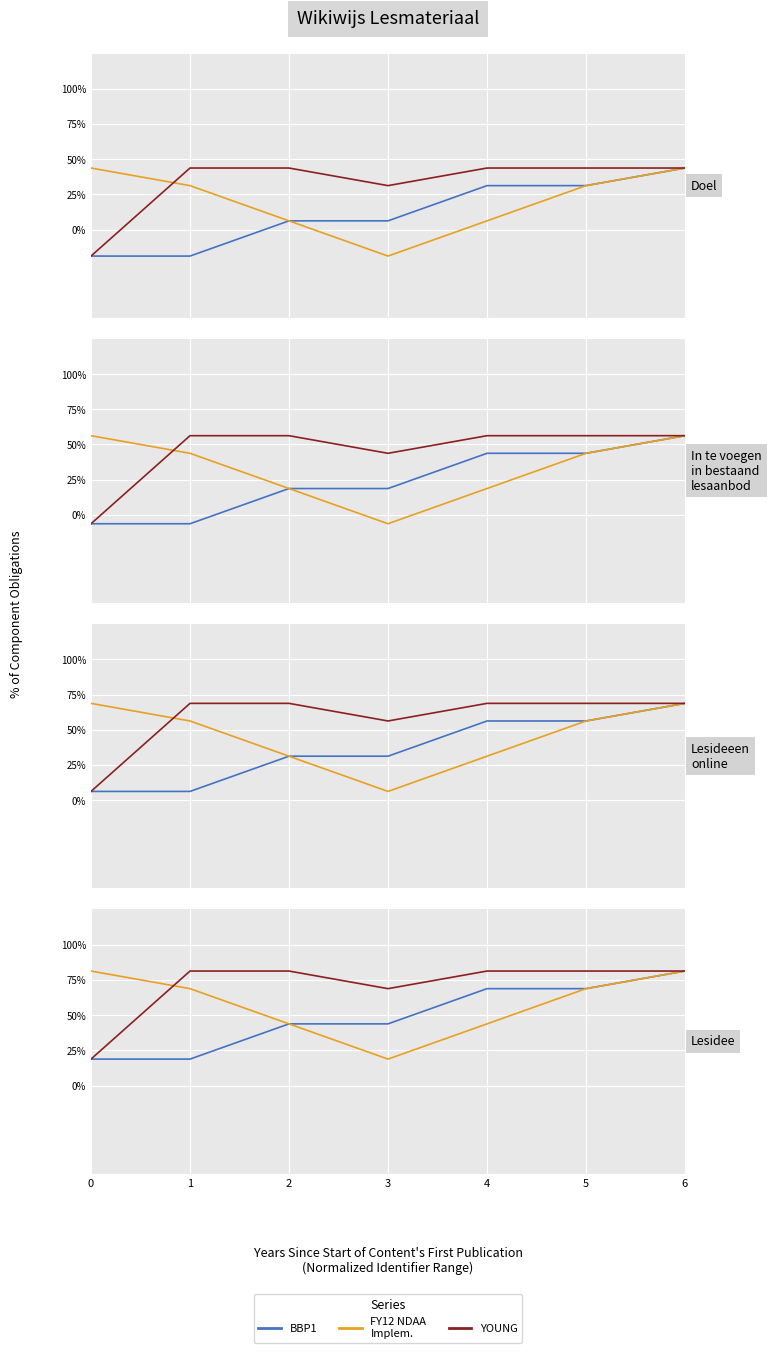

True or false: FY12 NDAA
Implem. and BBP1 intersect in this chart.

False